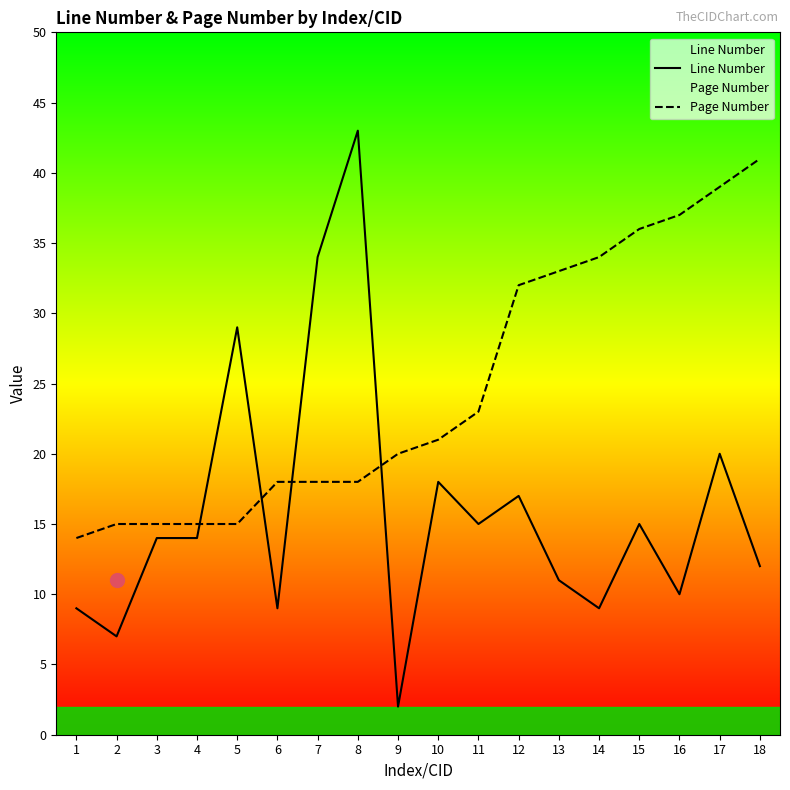

What is the spread (max minus min) of values at 2?

8